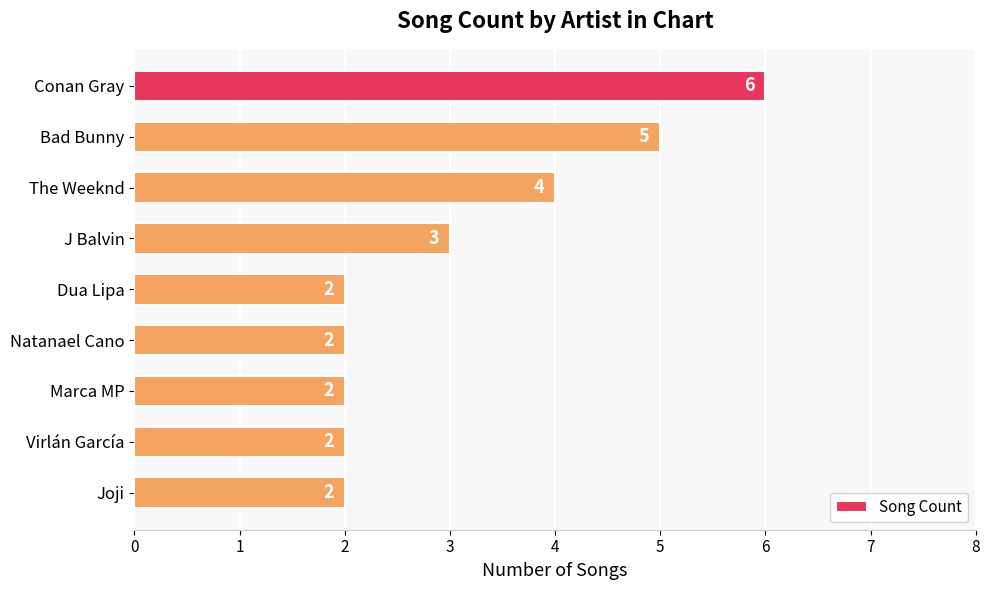

What is the value of the 3rd bar from the top?

4